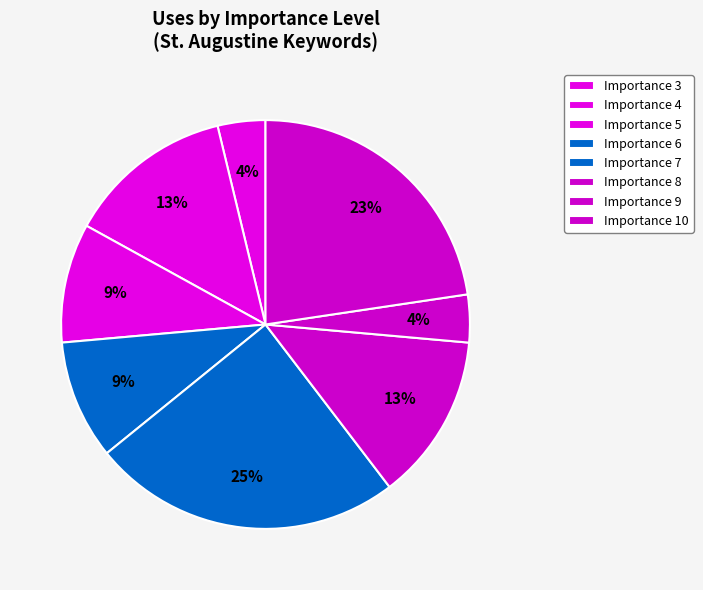

How many slices are in this pie chart?

8